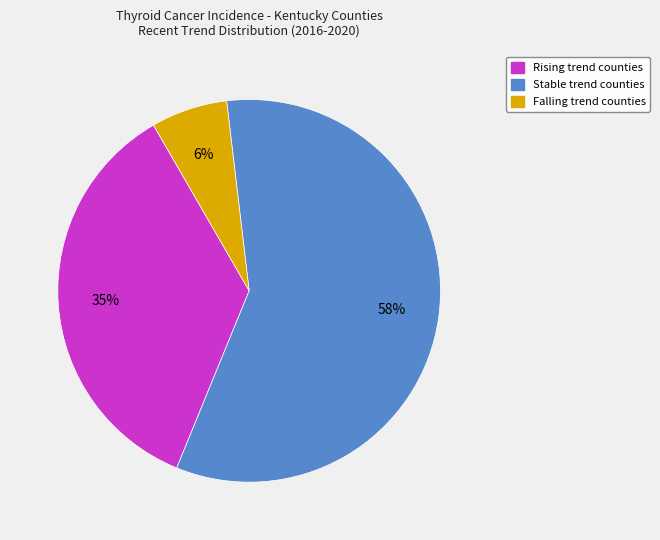

To the nearest percent, what is the average slice percentage?

33%